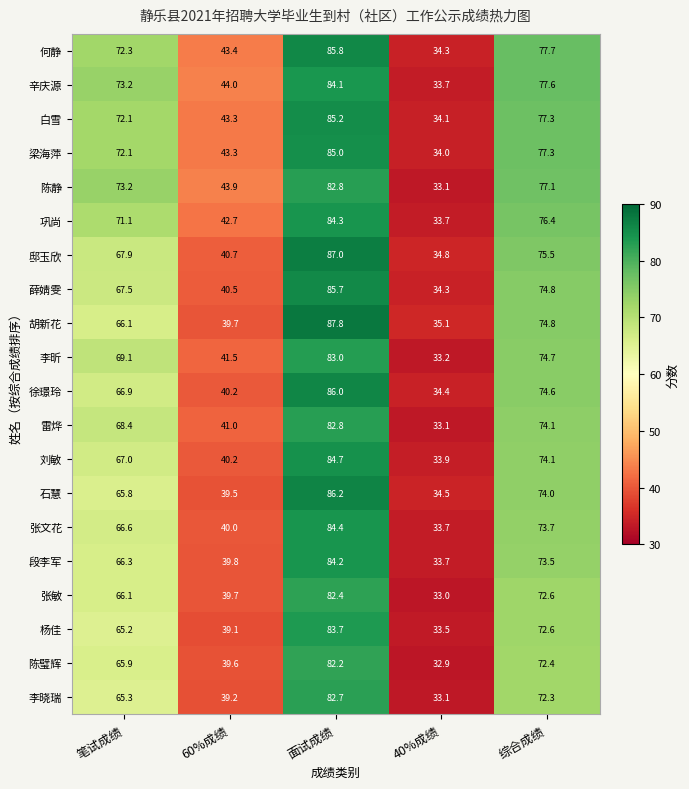

Is it true that 胡新花 equals 74.8 at 综合成绩?

True